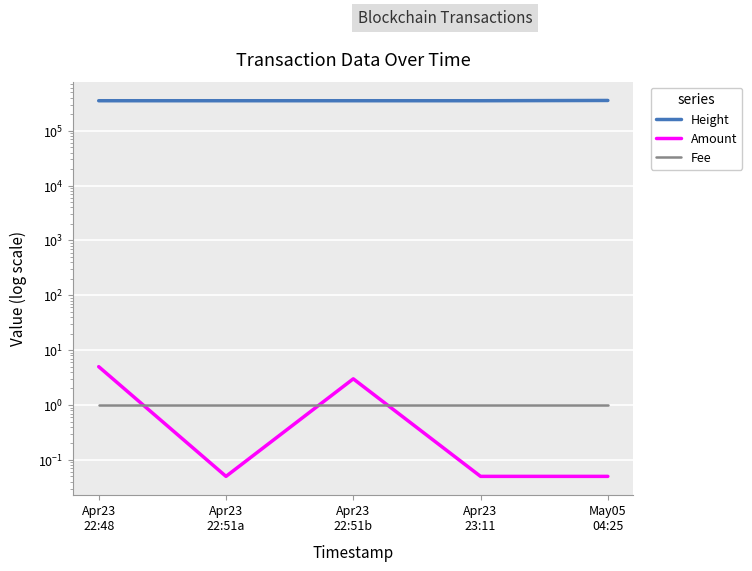

What is the total value across all series at Apr23
22:51b?

352532.0